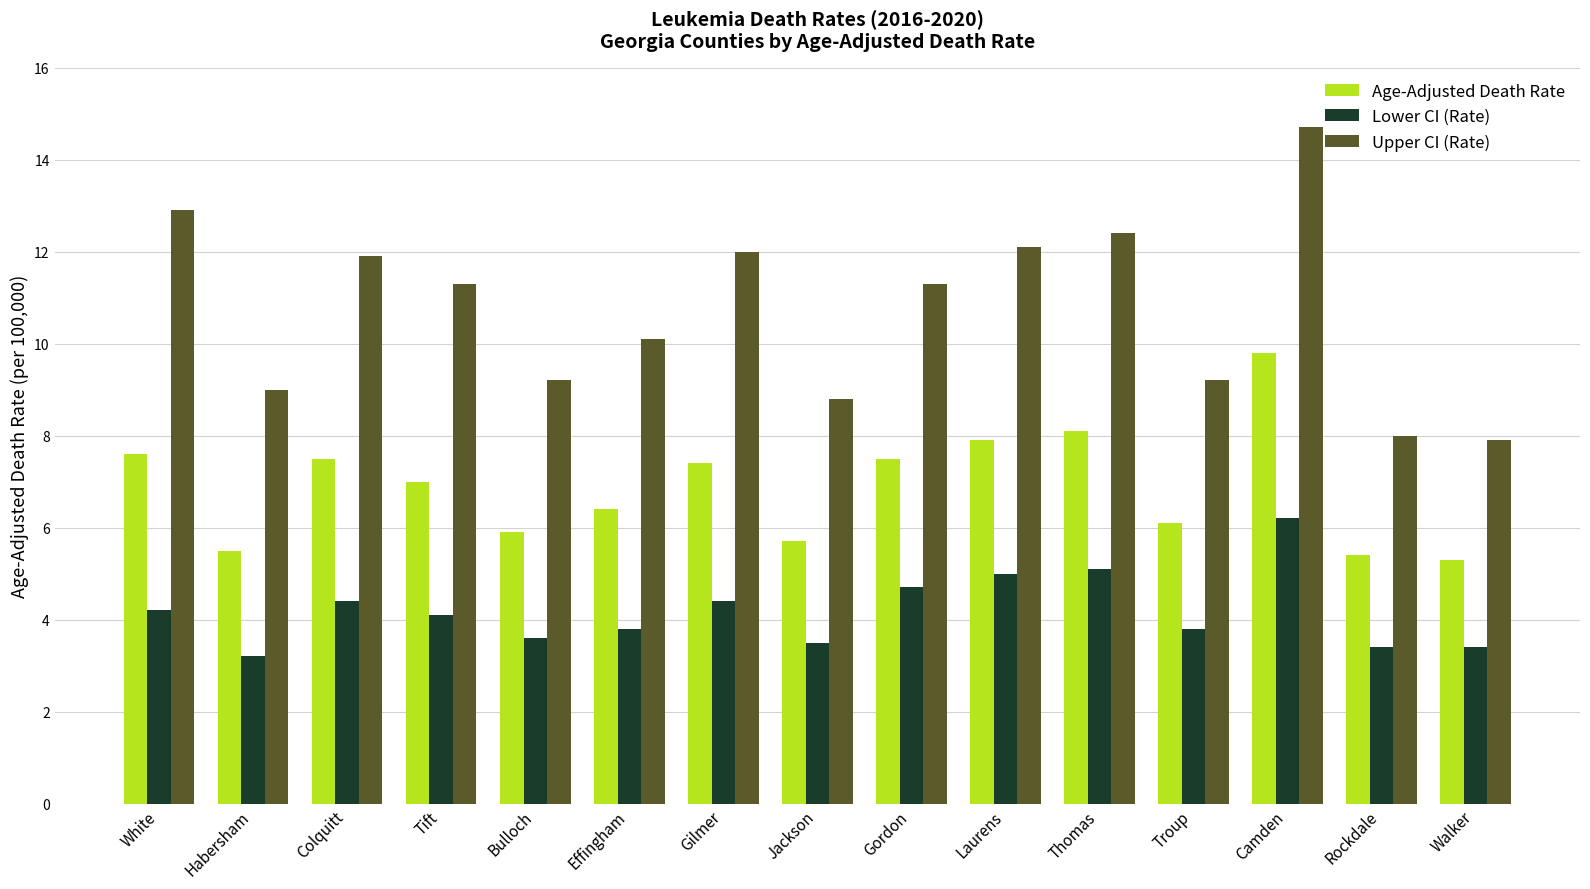

How many groups of bars are there?

15